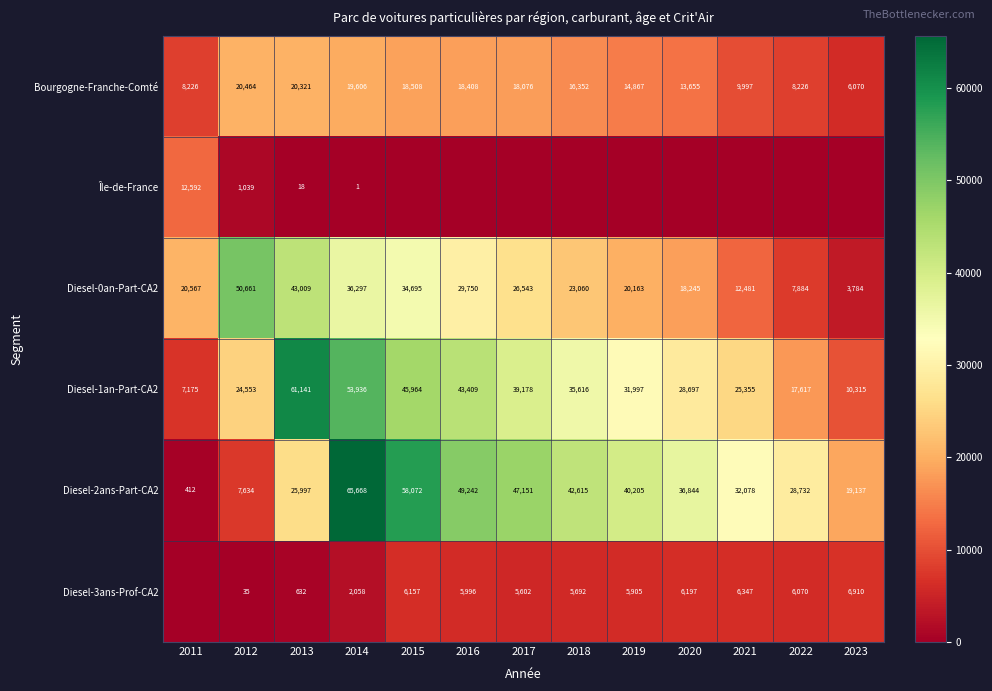

List the labels in order of Diesel-1an-Part-CA2 value, largest first.

2013, 2014, 2015, 2016, 2017, 2018, 2019, 2020, 2021, 2012, 2022, 2023, 2011